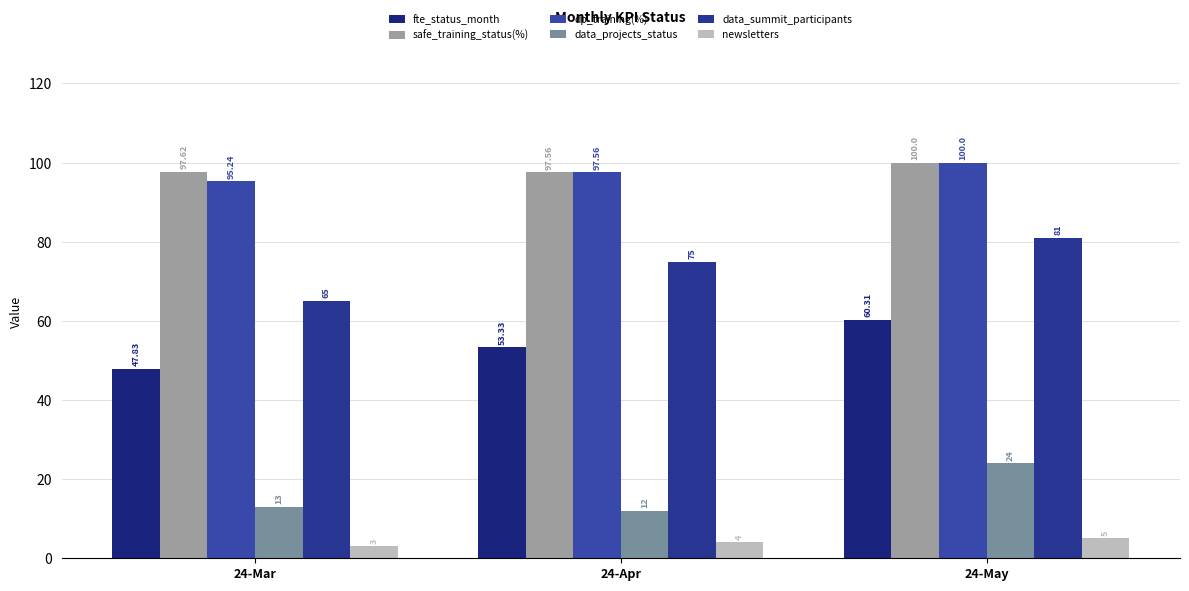

Count the safe_training_status(%) values in the range 97 to 100.

3